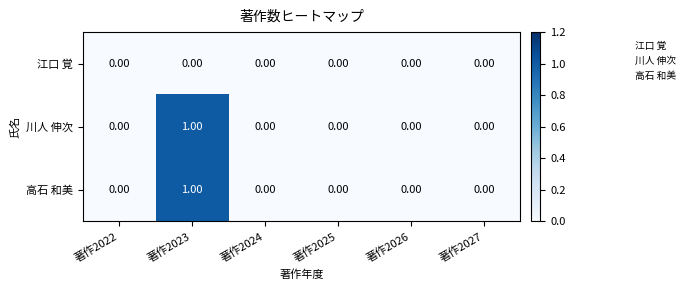

At which category is the sum across all series the highest?

著作2023